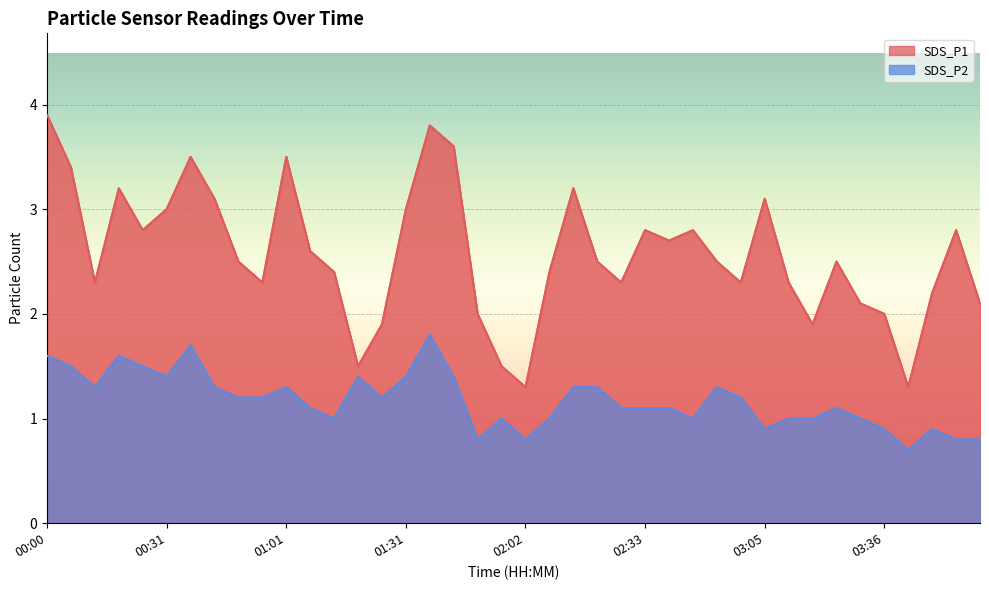

What position from the left is 03:17?

33